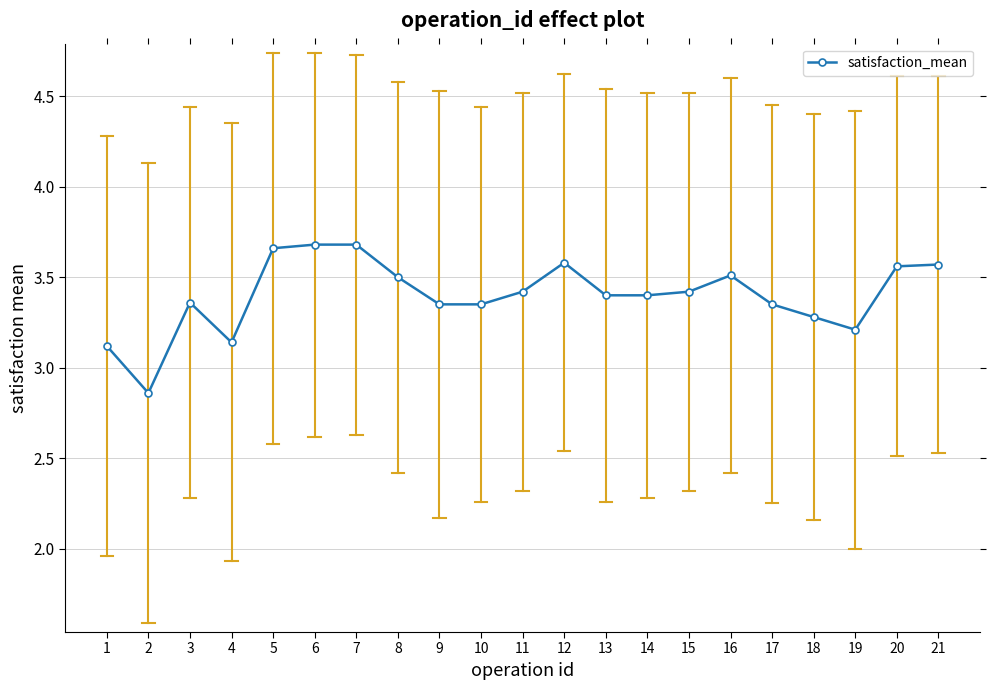

True or false: the data shows 2.5 at 12.

False